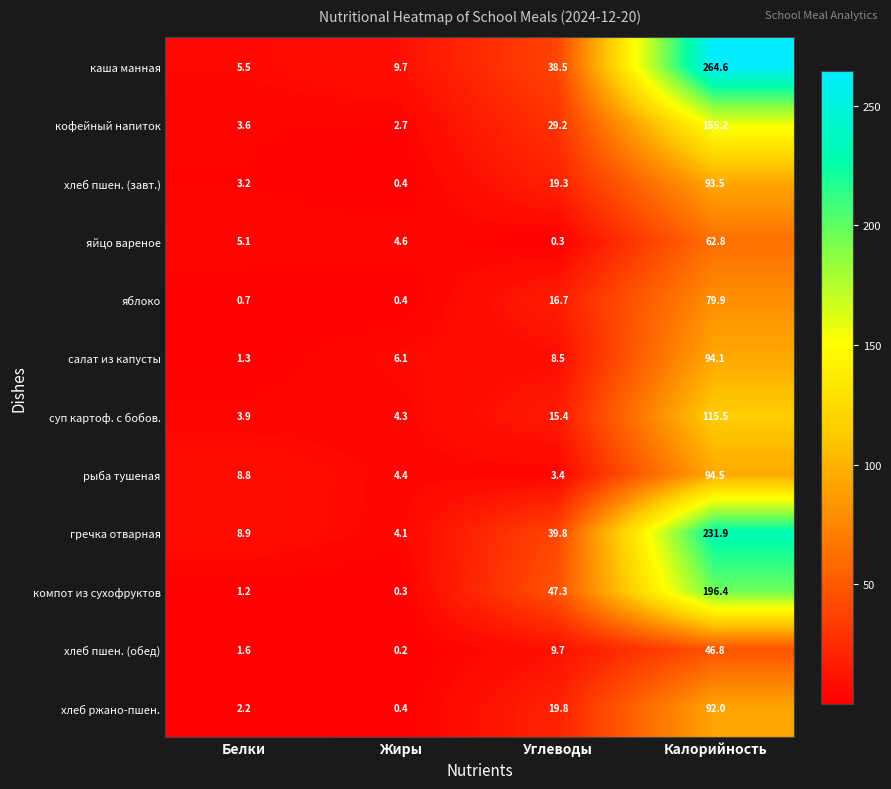

What is the total value across all series at Жиры?

37.6